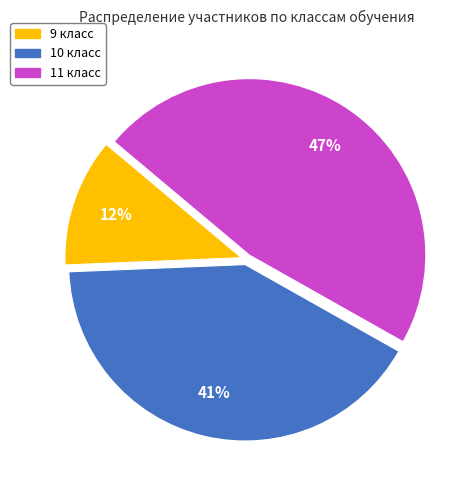

Approximately how many times larger is the value at 10 compared to 11?

0.9